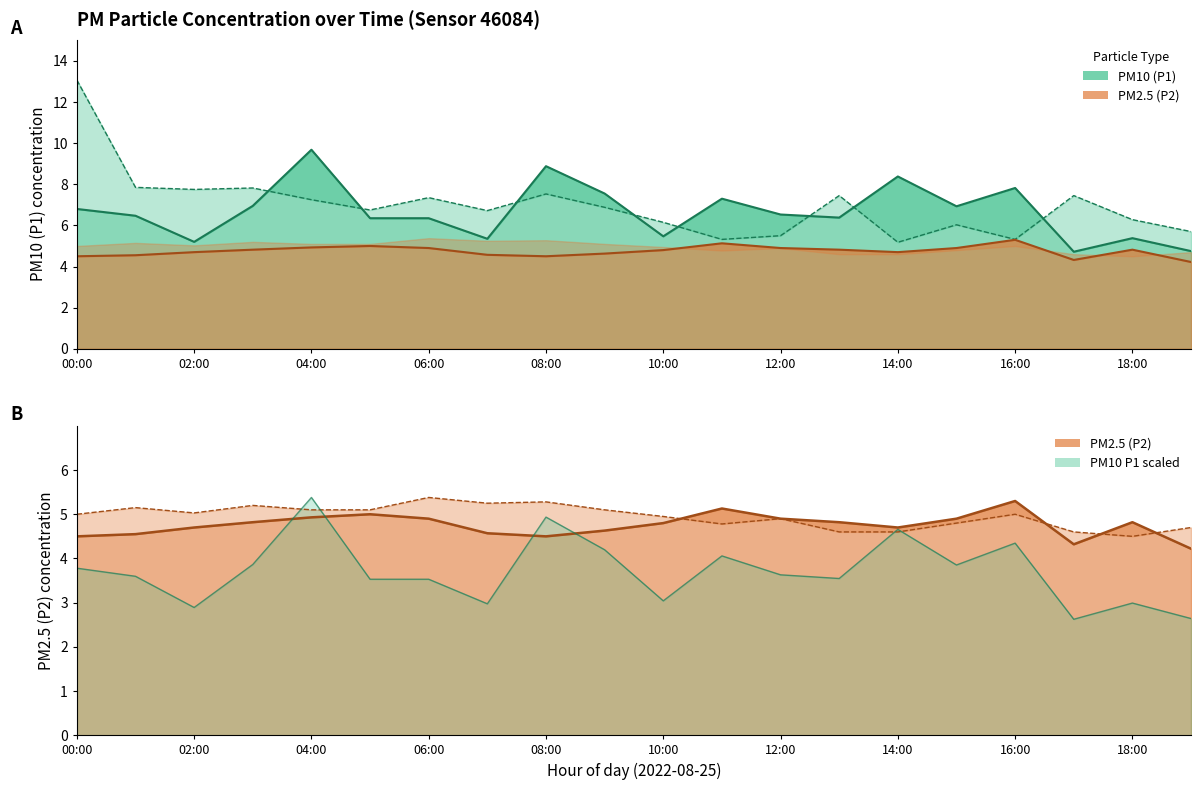

How many values in the P2 upper bound series exceed 5?

9